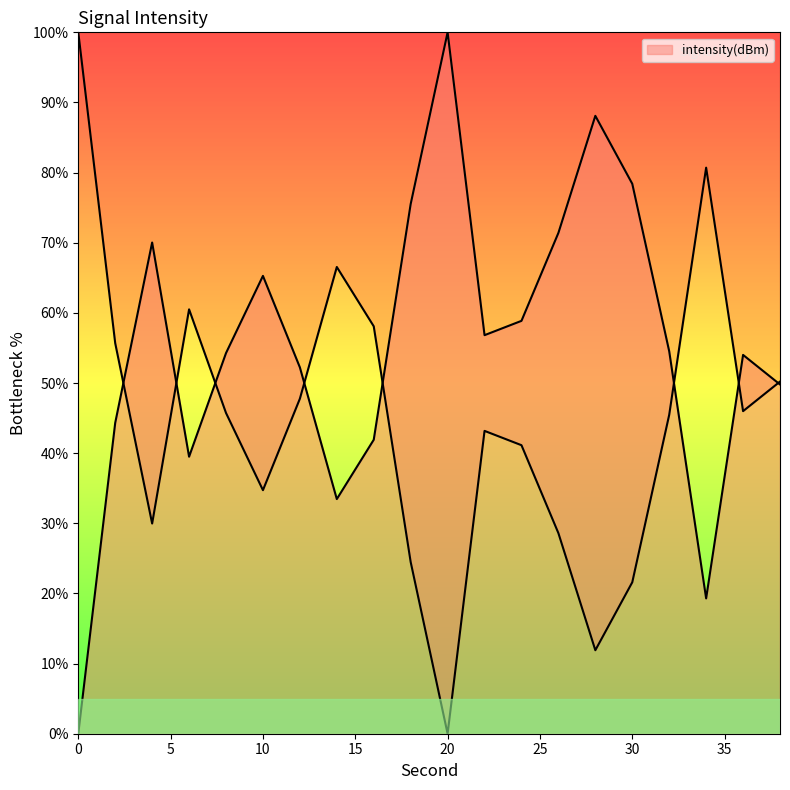

Which has a higher value, 22 or 36?

22